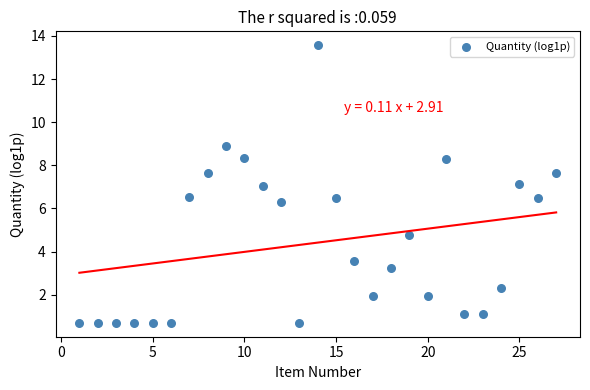

What is the range of X values (max minus min)?

26.0